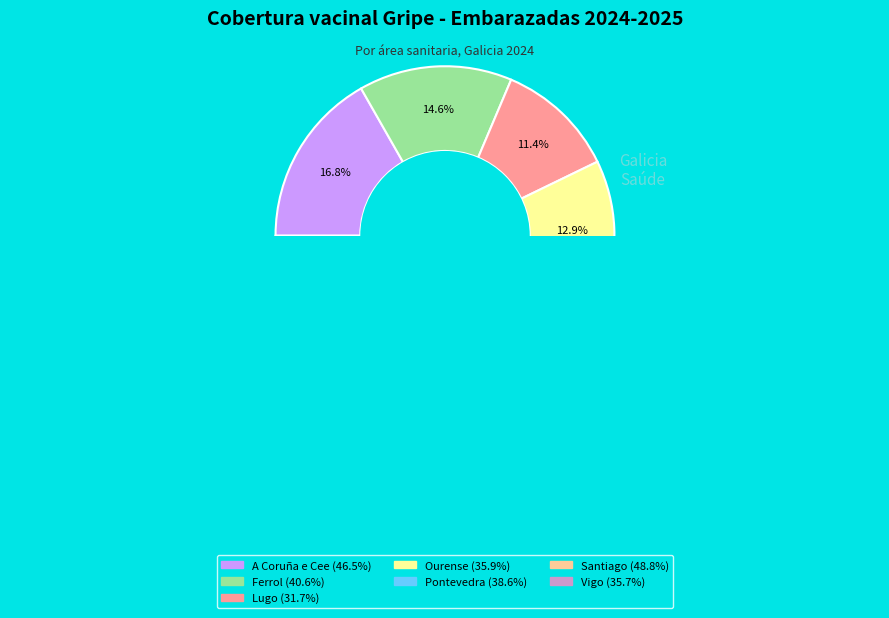

Does Santiago de Compostela e Barbanza account for over 50% of the chart?

No